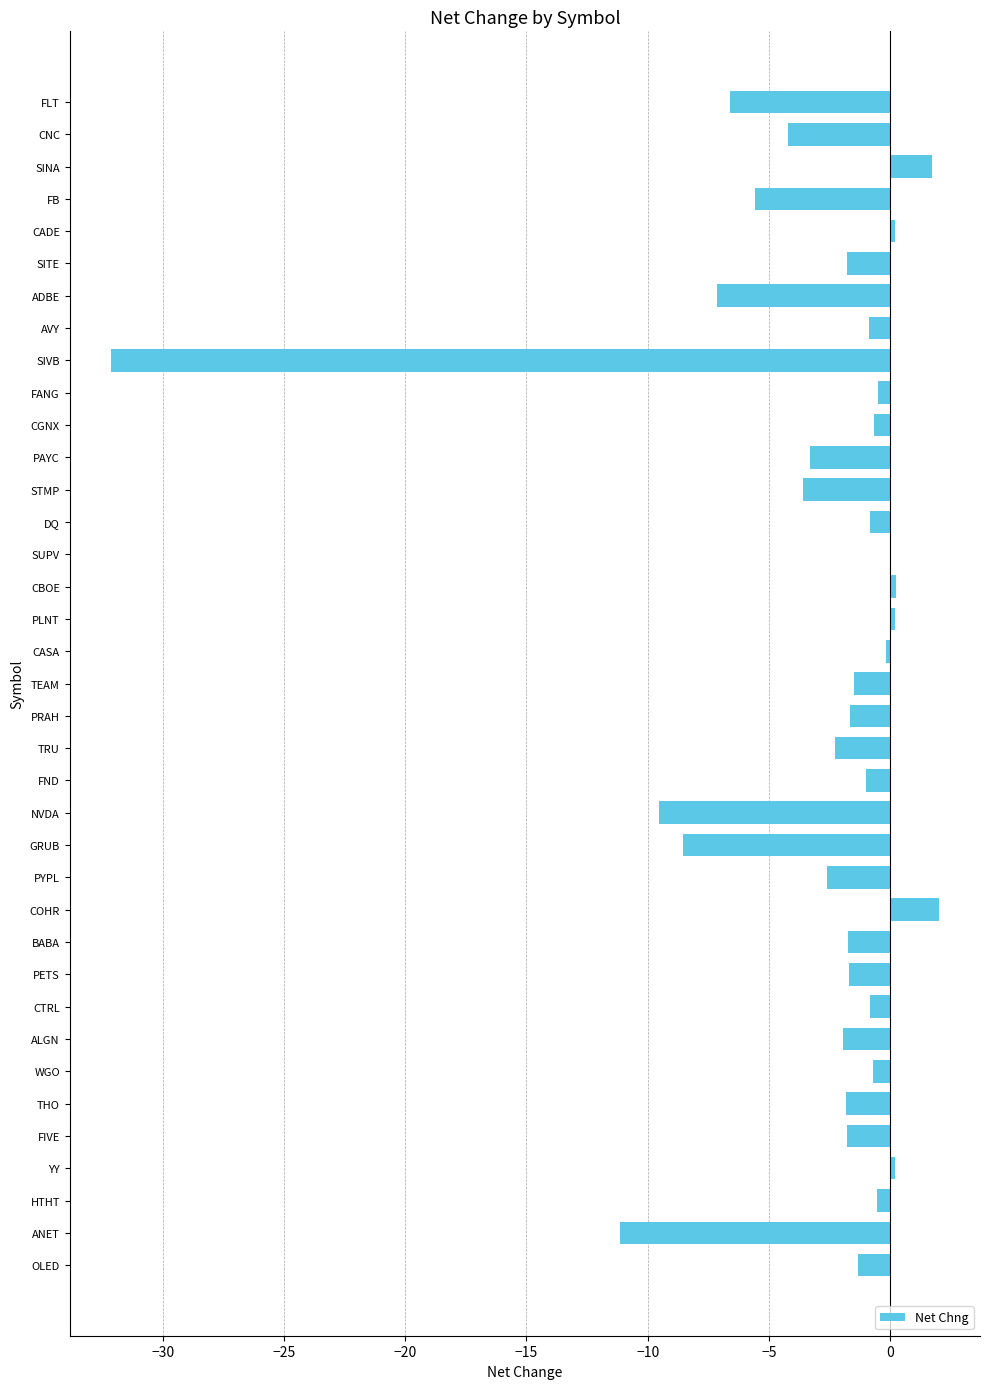

At which label is the value closest to -15?

ANET